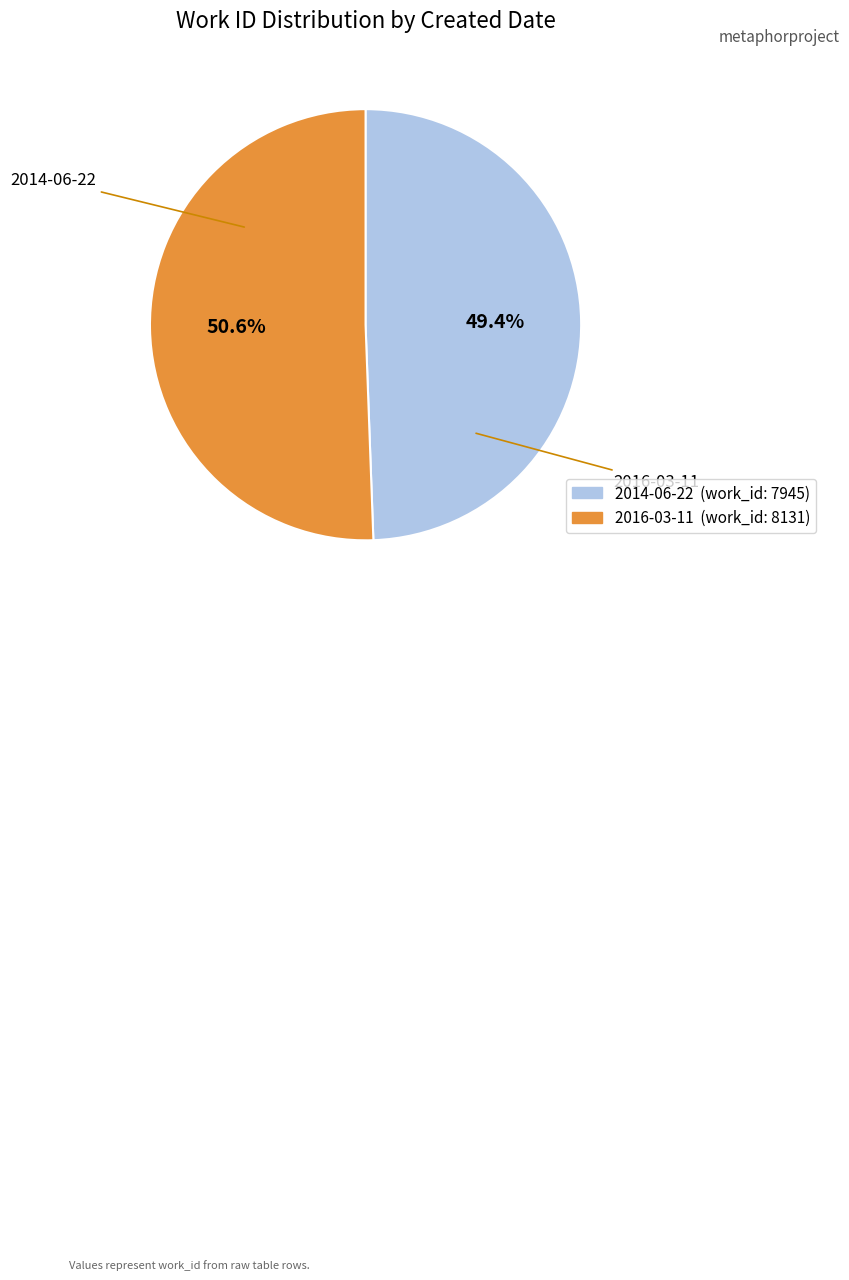

Does 2016-03-11 represent more than half of the total?

Yes